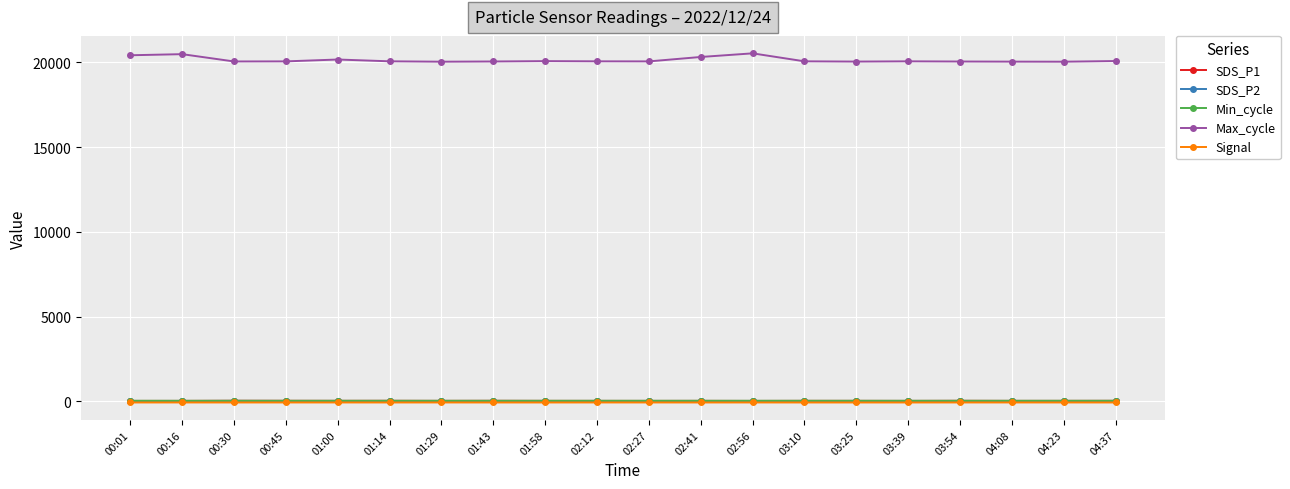

At how many categories does at least one series exceed 13447?

20